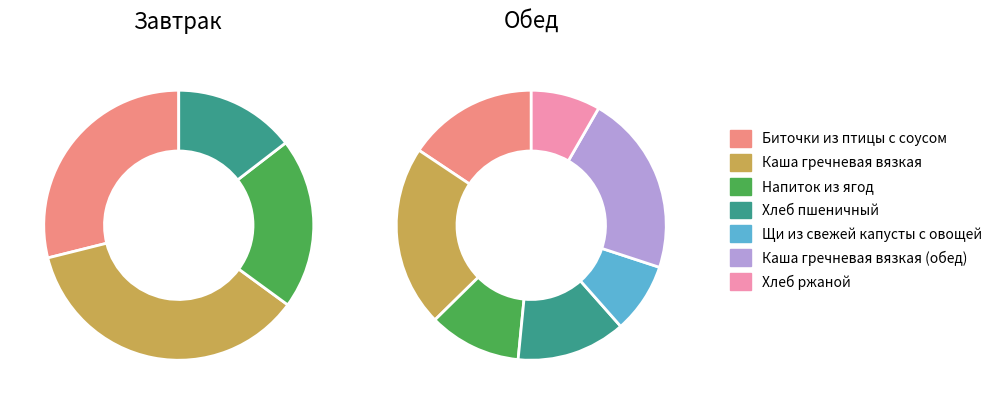

How many segments does this pie chart have?

7